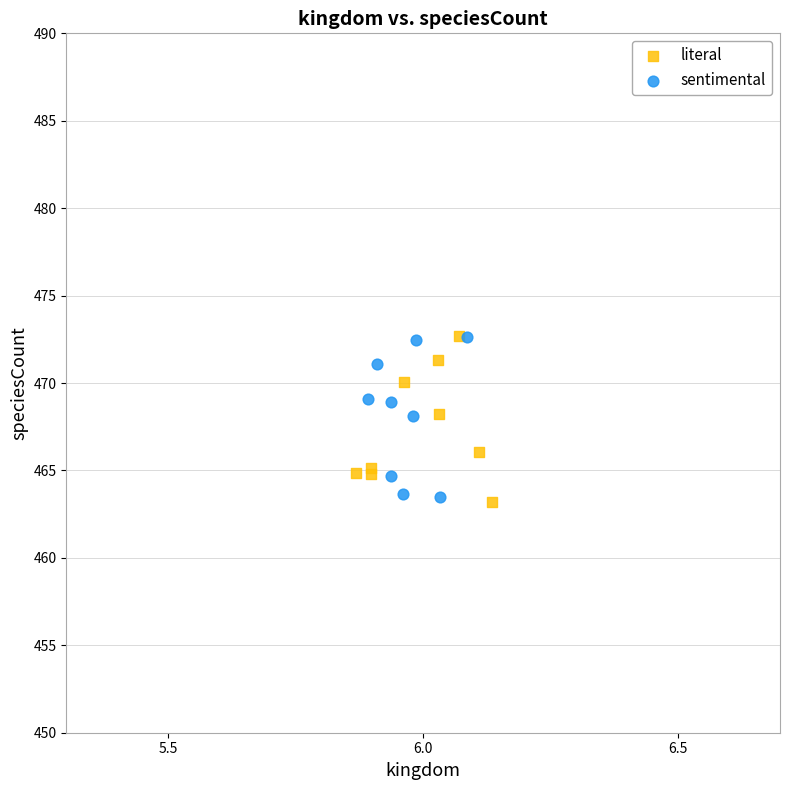

What are all the series names shown in the legend?

literal, sentimental